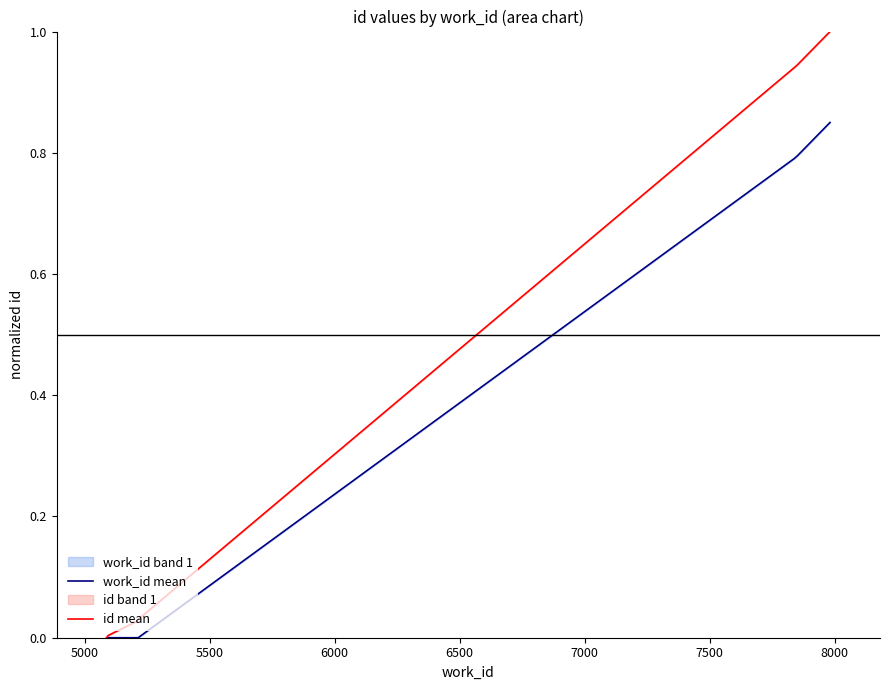

At how many categories does at least one series exceed 0?

8